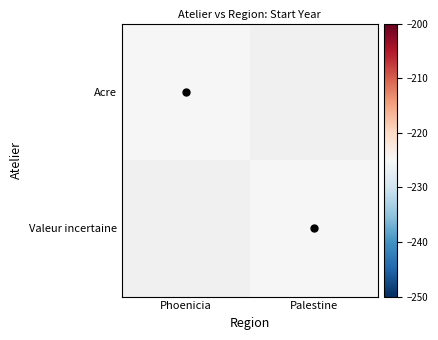

At which category is the sum across all series the highest?

Phoenicia